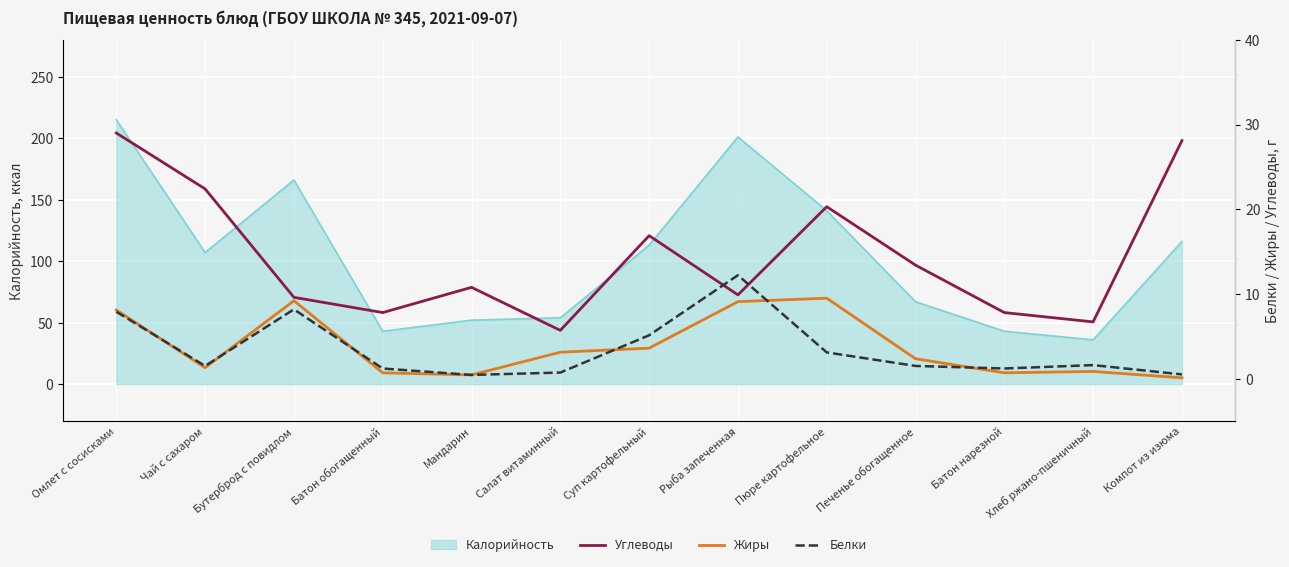

What is the spread (max minus min) of values at Батон обогащенный?

7.1